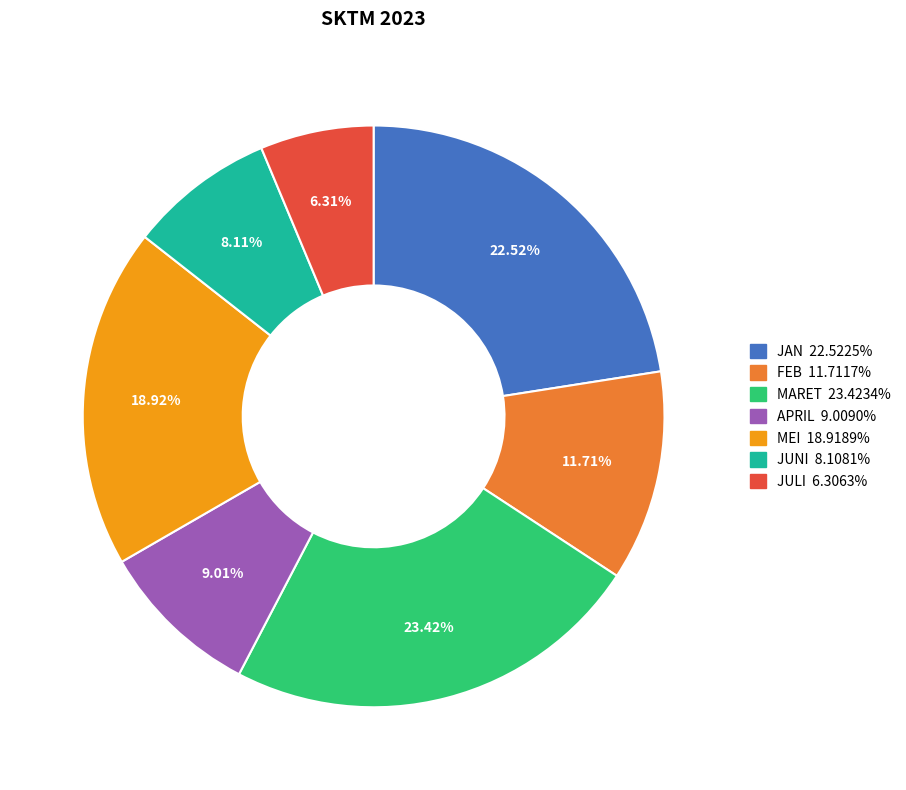

What percentage do JULI and FEB together represent?

18.0%